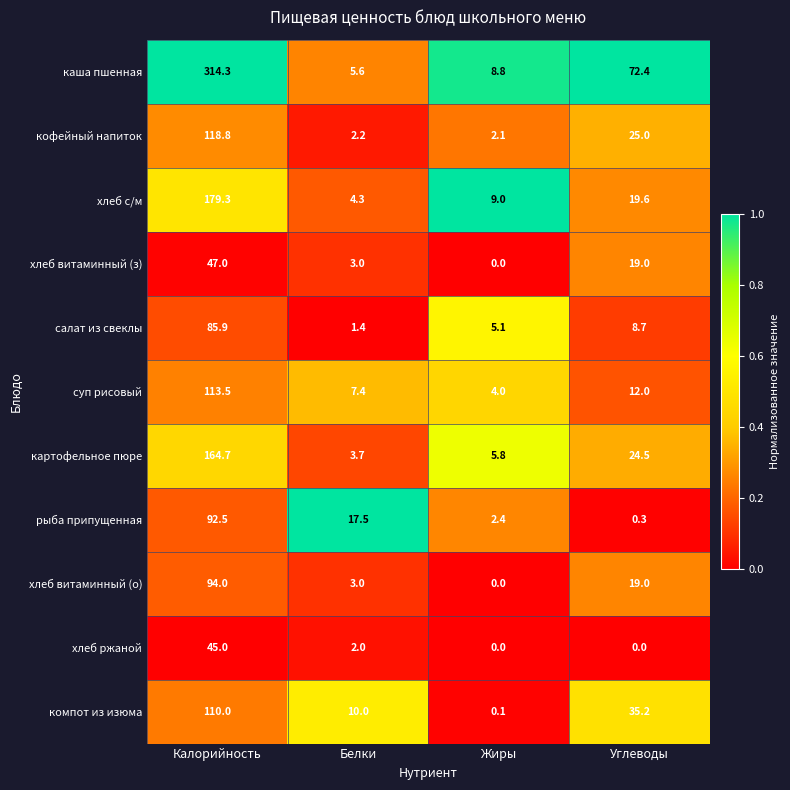

What is the maximum value shown in the chart?

314.3